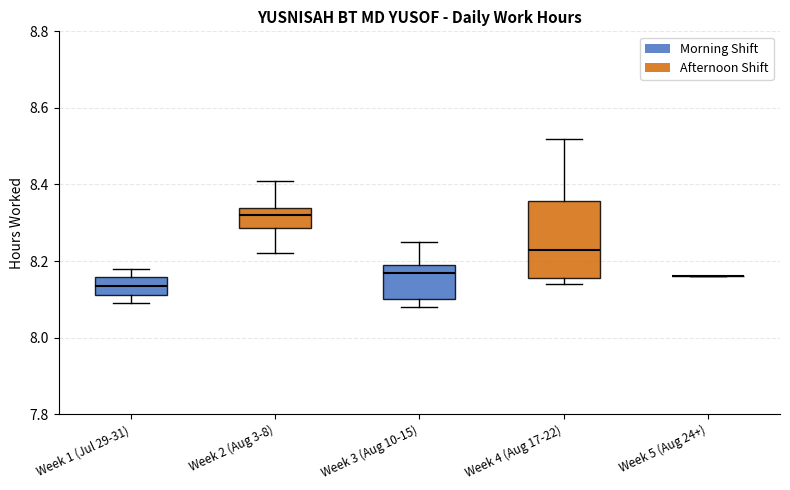

Reading left to right, read every box against the y-axis: the position of its median line, the range the box covers, and the ends of its whiskers. The values are not printed on the chart, so give them approximately, as read against the axis.

Week 1 (Jul 29-31): median 8.14, box 8.12 to 8.16, whiskers 8.10 to 8.18
Week 2 (Aug 3-8): median 8.32, box 8.28 to 8.34, whiskers 8.22 to 8.42
Week 3 (Aug 10-15): median 8.18, box 8.10 to 8.20, whiskers 8.08 to 8.26
Week 4 (Aug 17-22): median 8.24, box 8.16 to 8.36, whiskers 8.14 to 8.52
Week 5 (Aug 24+): box collapsed to a line at 8.16, whiskers 8.16 to 8.16